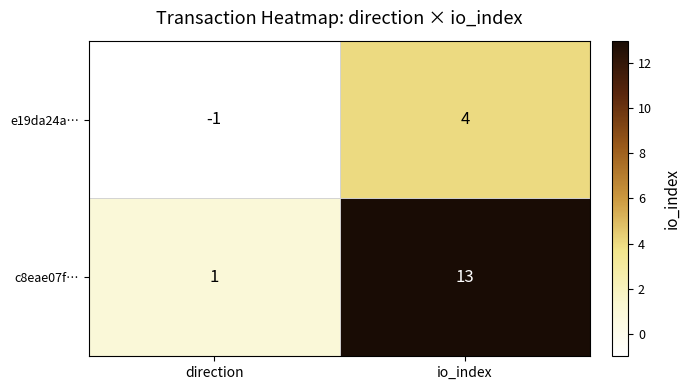

What is the sum of all e19da24a… values?

3